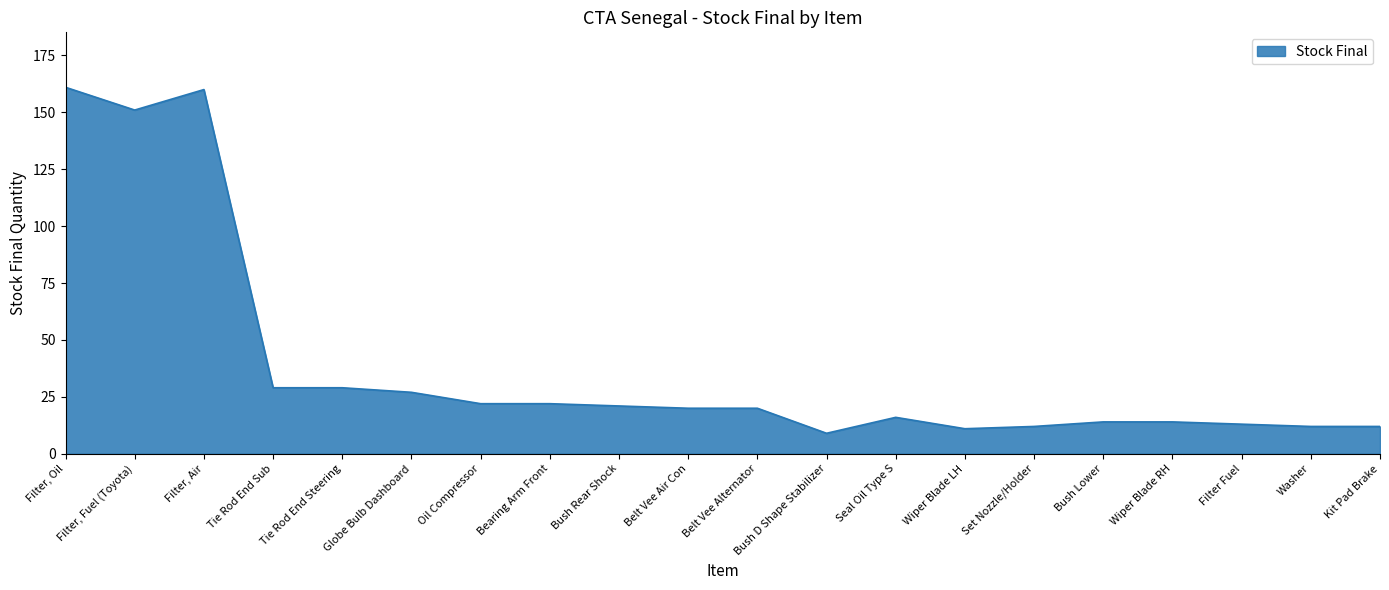

Does the chart have visible grid lines?

No